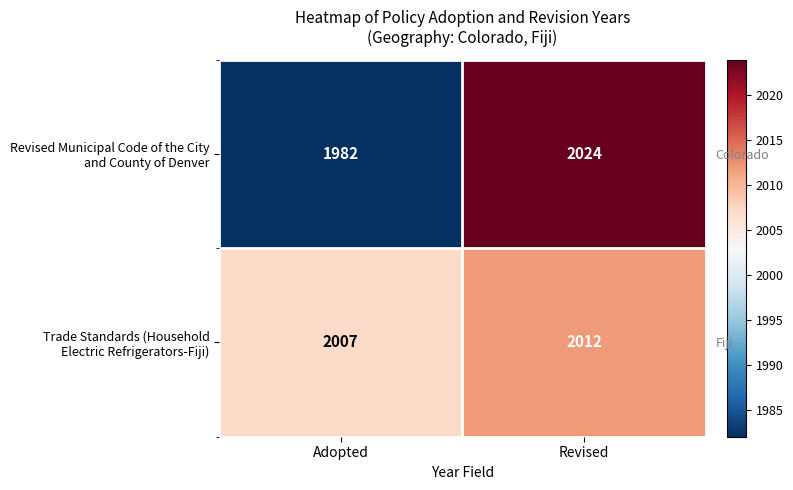

What is the difference between the highest and lowest values at Adopted?

25